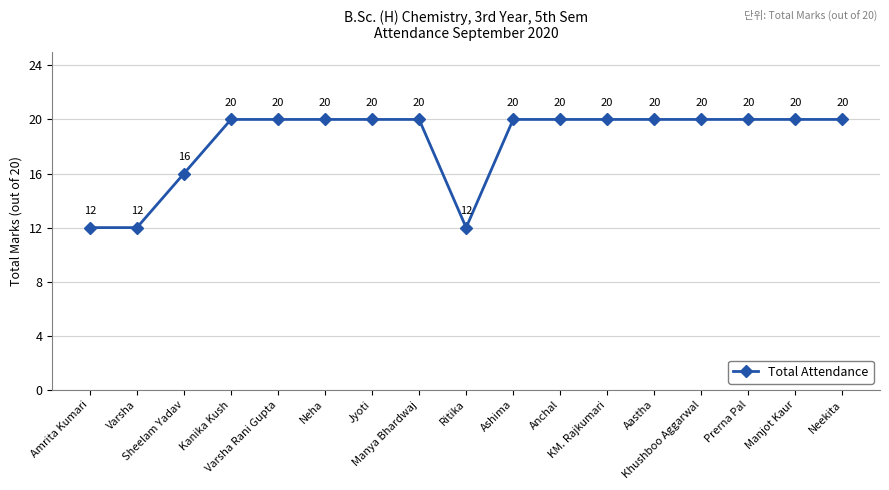

How many distinct data groups are displayed?

1